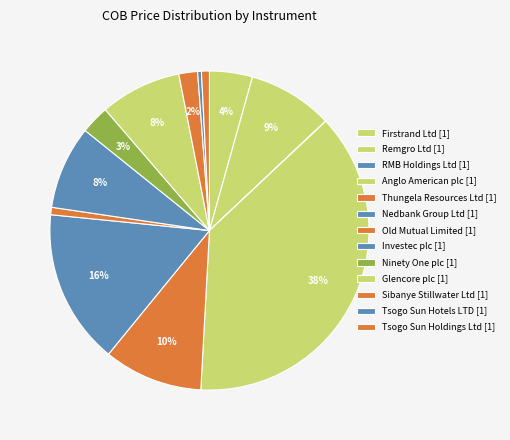

Is there any slice that represents more than half of the pie?

No